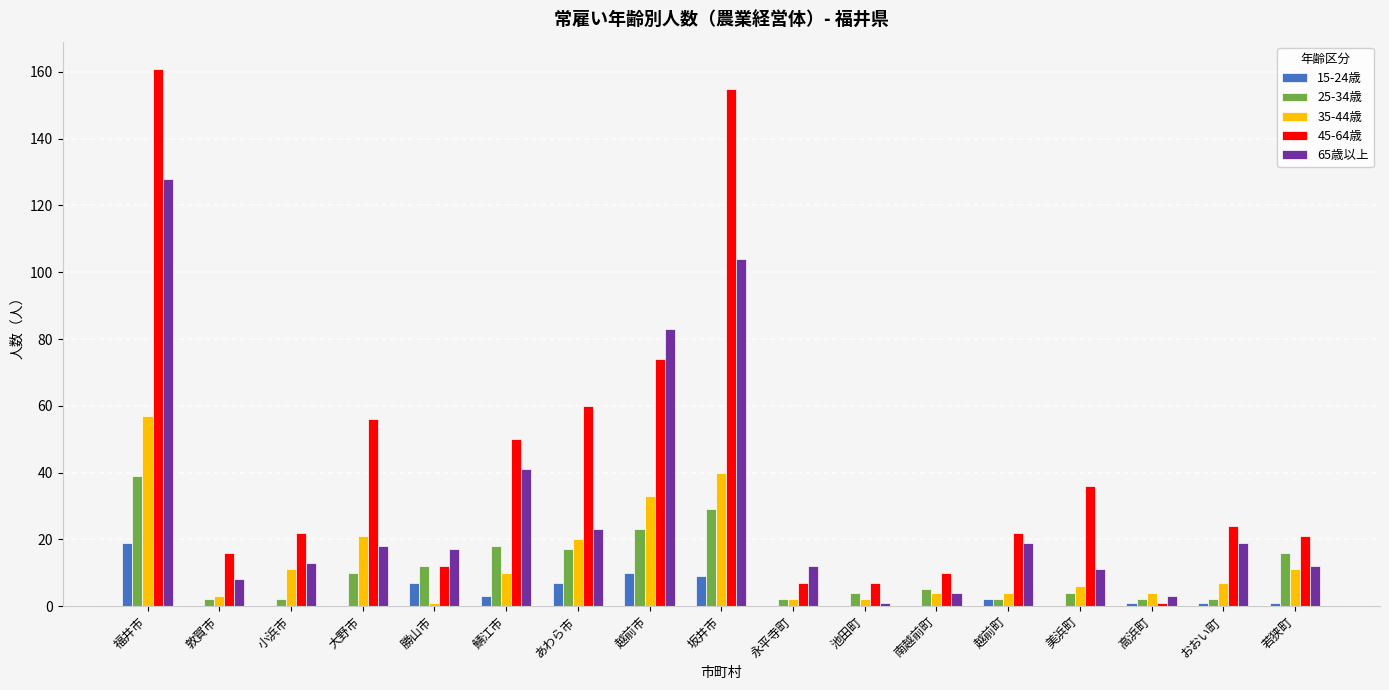

Where is 65歳以上 nearest to the value 64?

越前市